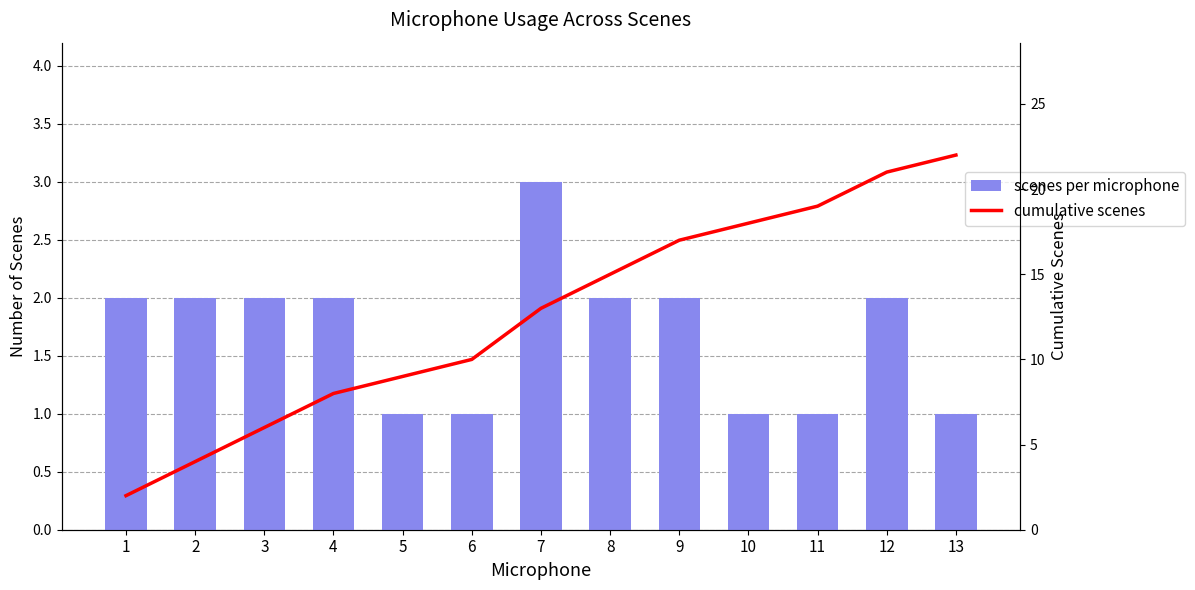

Rank the series by their average value, from lowest to highest.

scenes per microphone, cumulative scenes